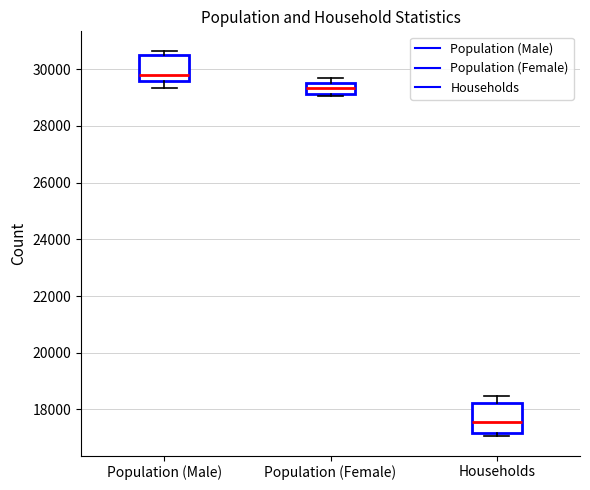

Where does the median line of the box for Population (Female) sit on the y-axis? The values are not printed on the chart, so give them approximately, as read against the axis.

29400